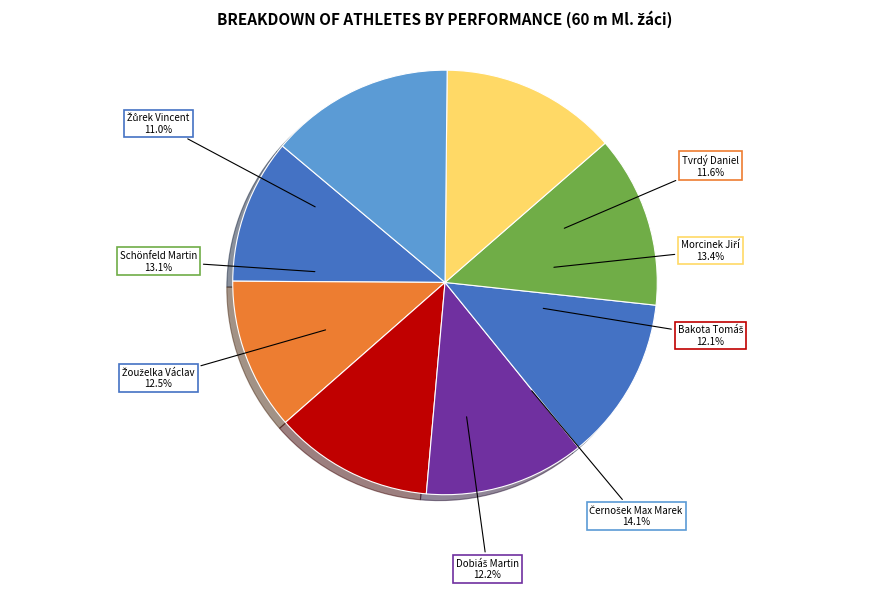

To the nearest percent, what is the difference between the largest and smallest slice percentages?

3%